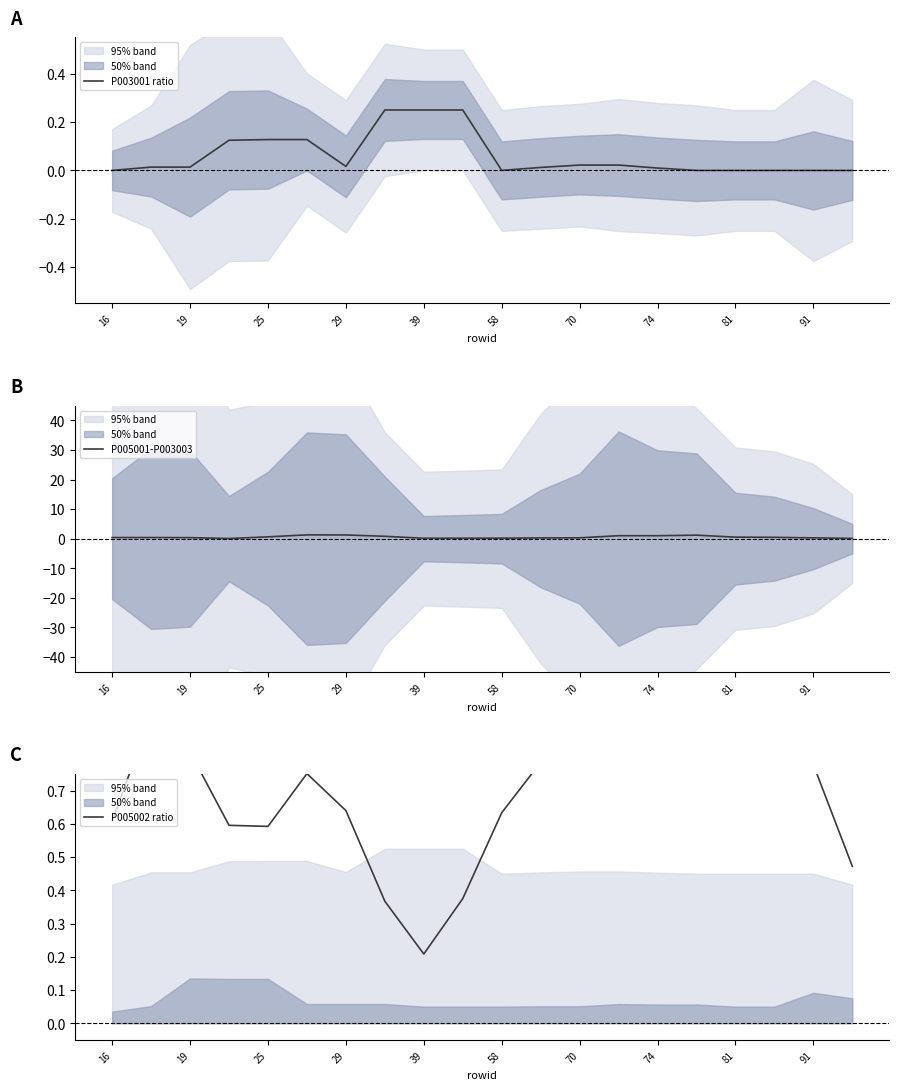

At how many categories does at least one series exceed 0?

20